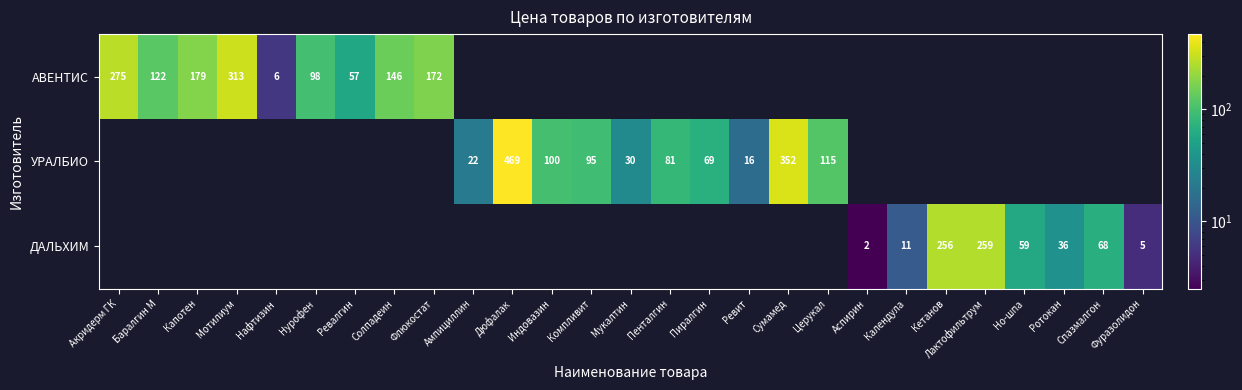

At how many categories does at least one series exceed 45?

19